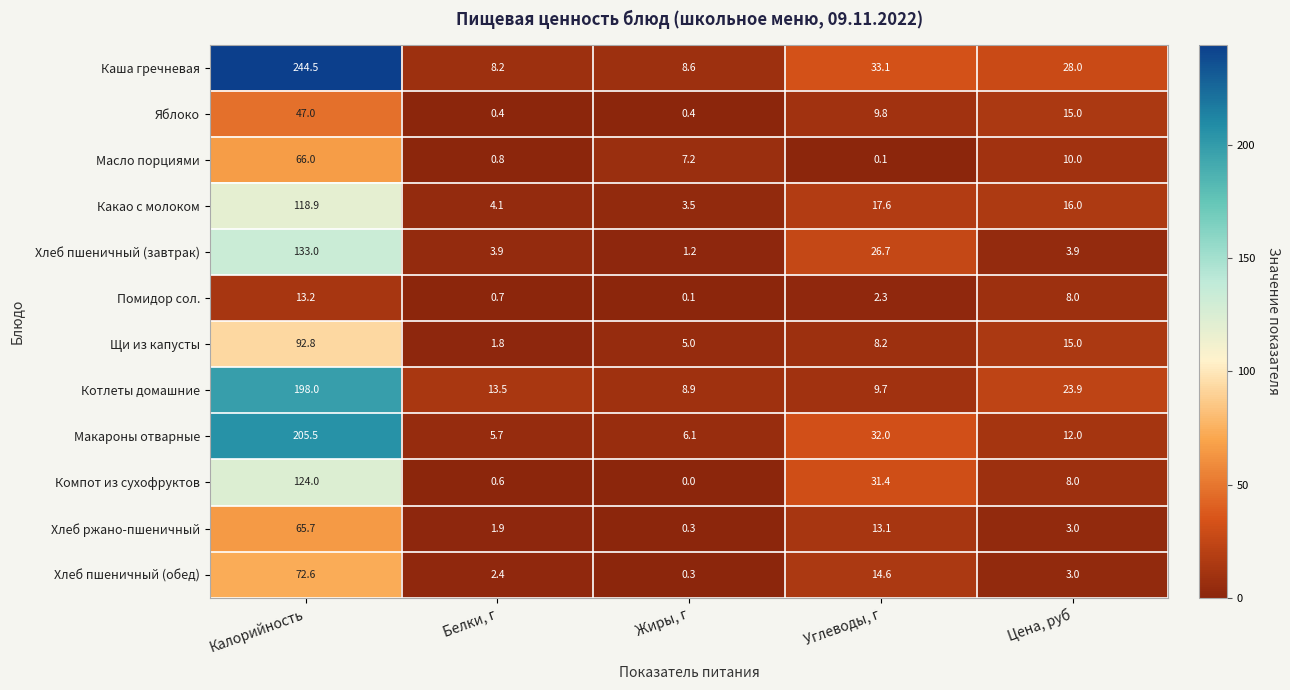

What is the difference between the second highest and second lowest values in the Хлеб пшеничный (завтрак) series?

22.8